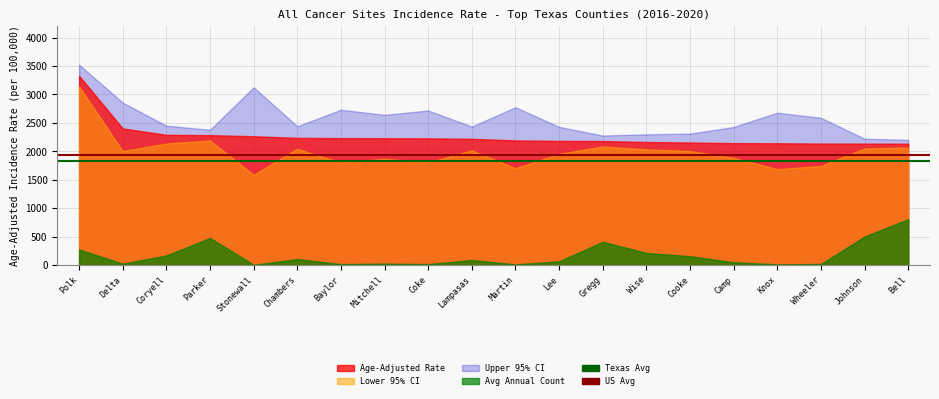

Is the value of US Avg (1944.4) at Delta greater than the value of Texas Avg (1835.5) at Delta?

Yes